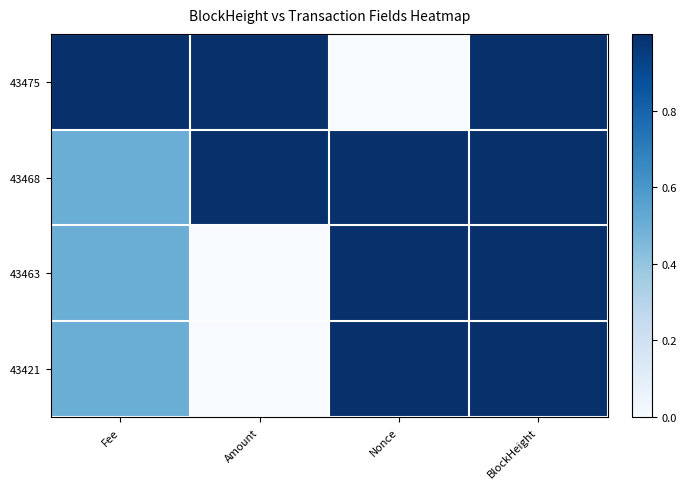

At how many categories does at least one series exceed 0?

4